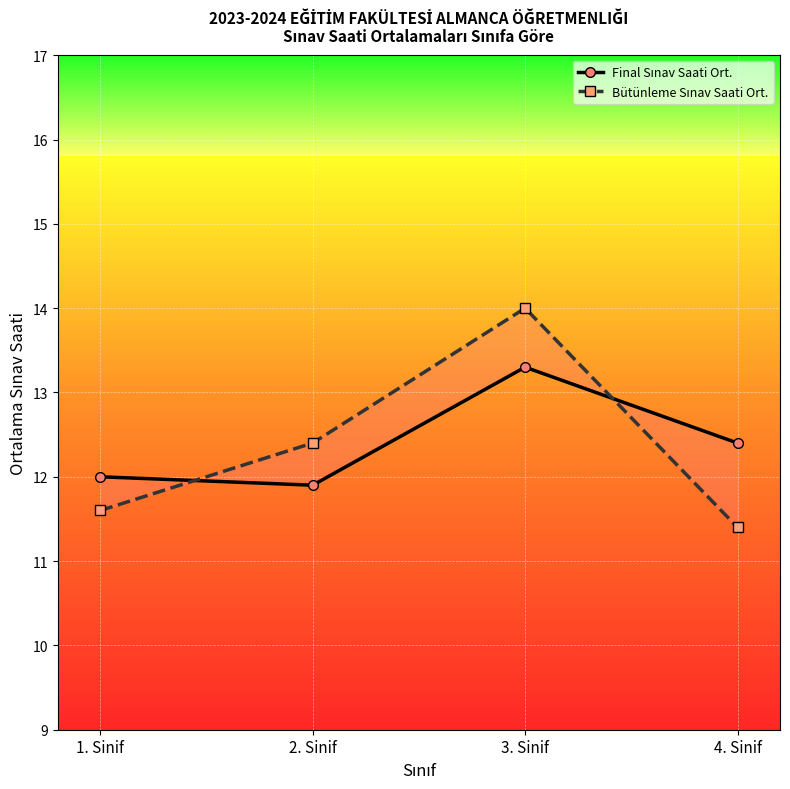

The value of Bütünleme Sınav Saati Ort. at 2. Sinif is 18.7. True or false?

False